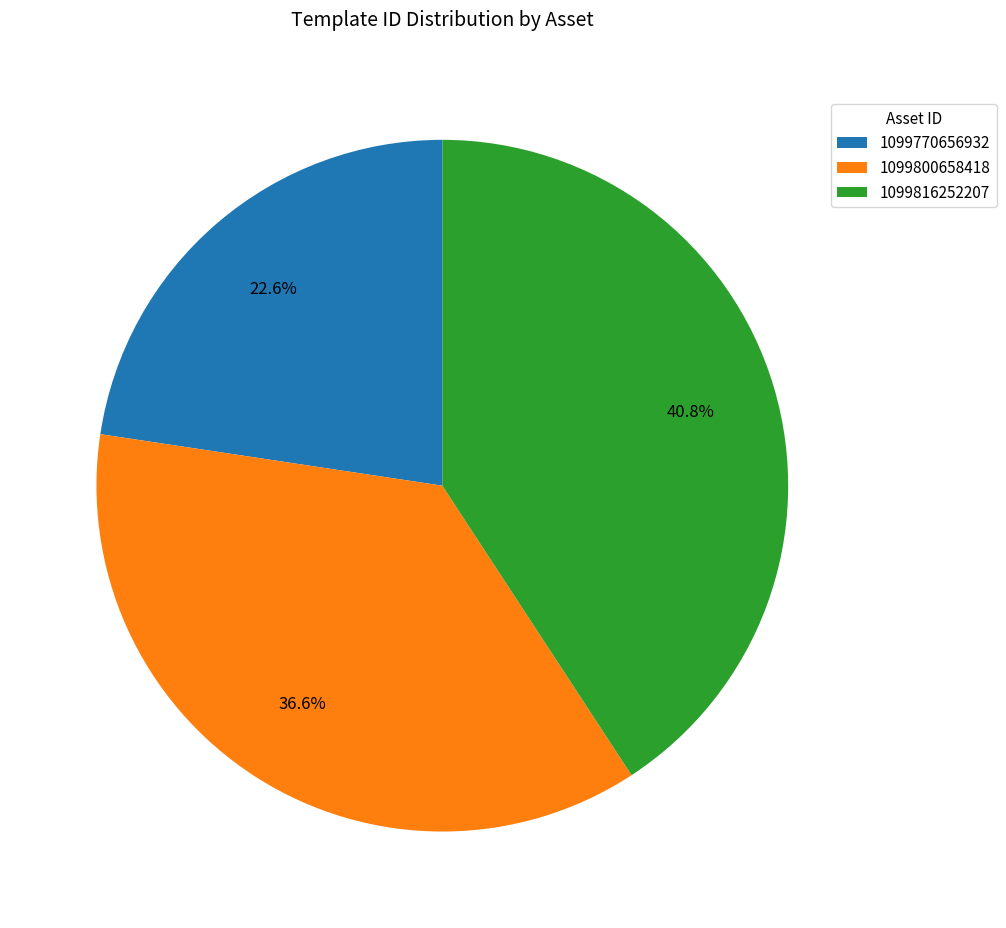

Count the number of slices in the pie.

3